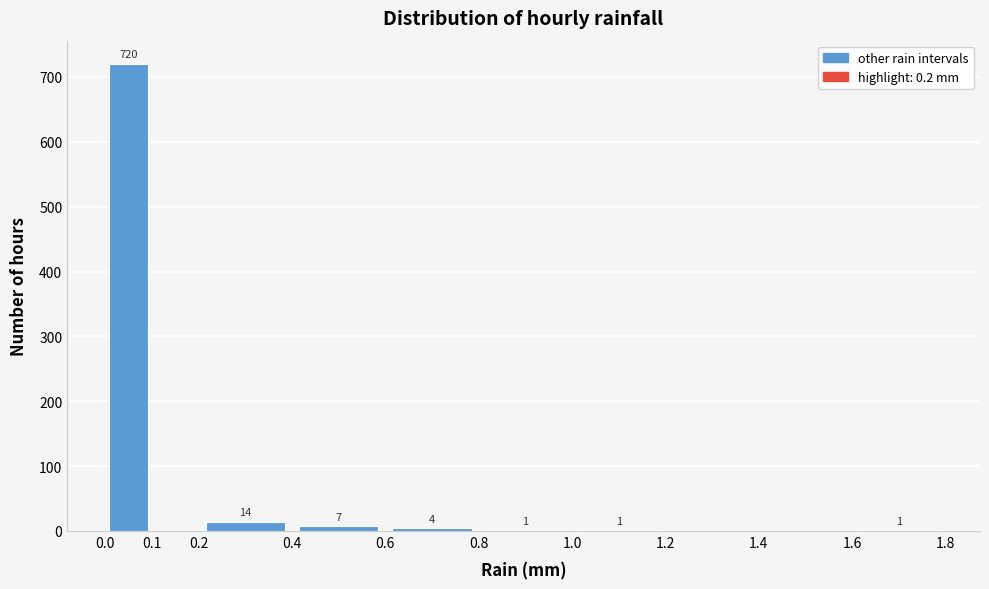

Over which range of the x-axis is the bar tallest?

0.0 to 0.1